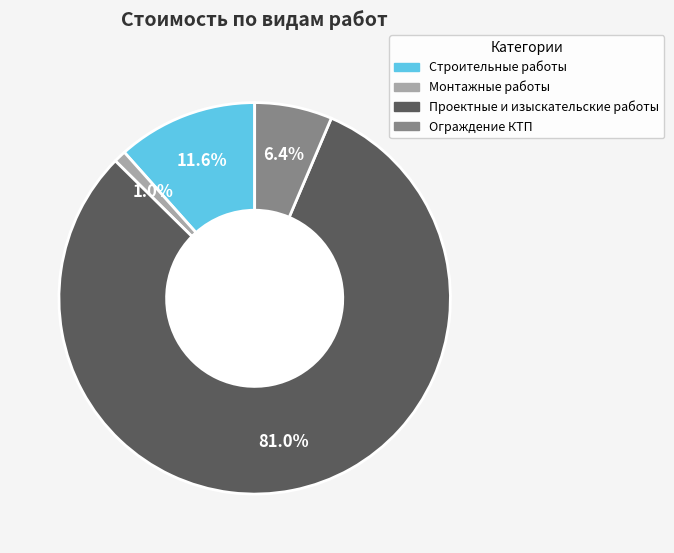

To the nearest percent, what portion does Проектные и изыскательские работы represent?

81%